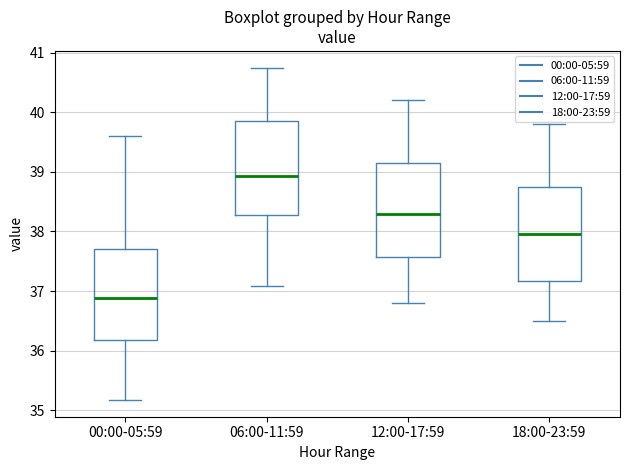

Which box's median line is the lowest?

00:00-05:59